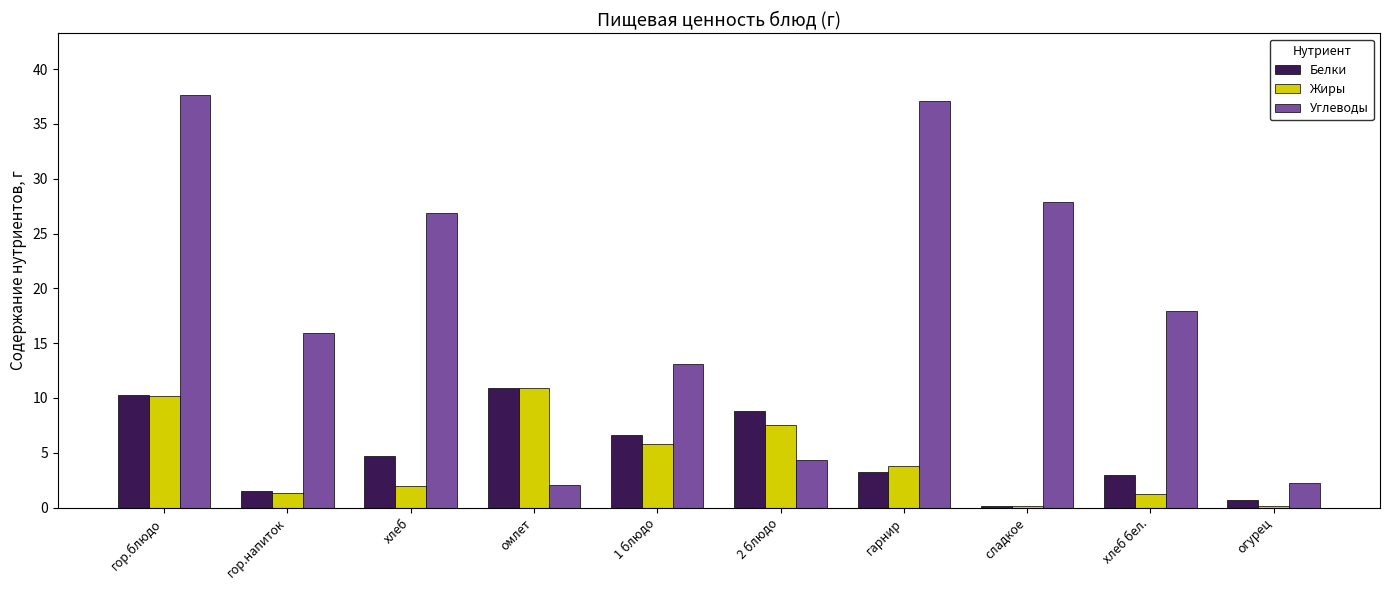

What is the sum of all Углеводы values?

185.0